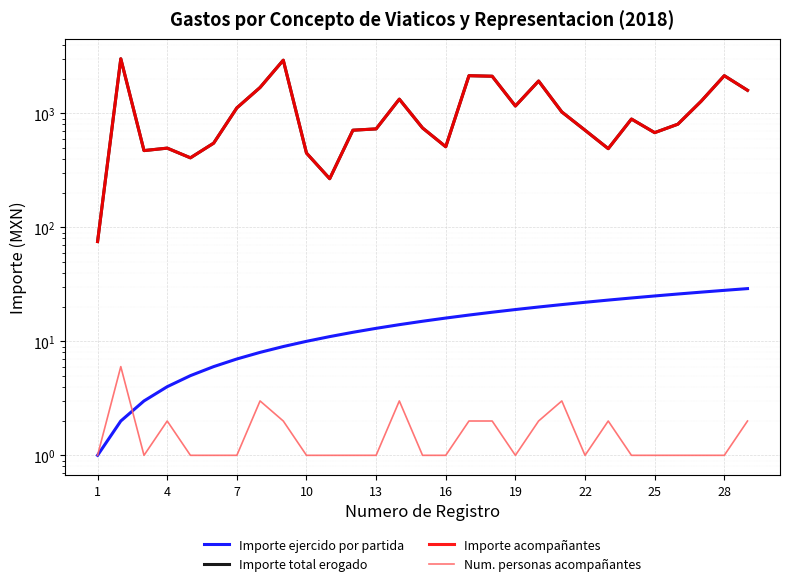

Rank the series at 24 from lowest to highest value.

Num. personas acompañantes, Importe ejercido por partida, Importe total erogado, Importe acompañantes